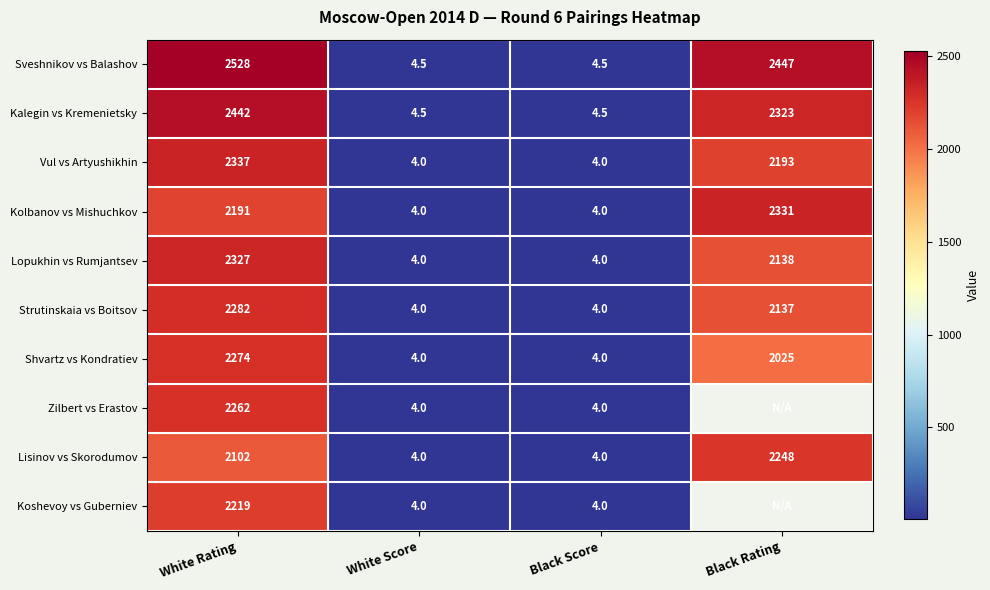

The value of Koshevoy vs Guberniev at Black Score is 2.2. True or false?

False